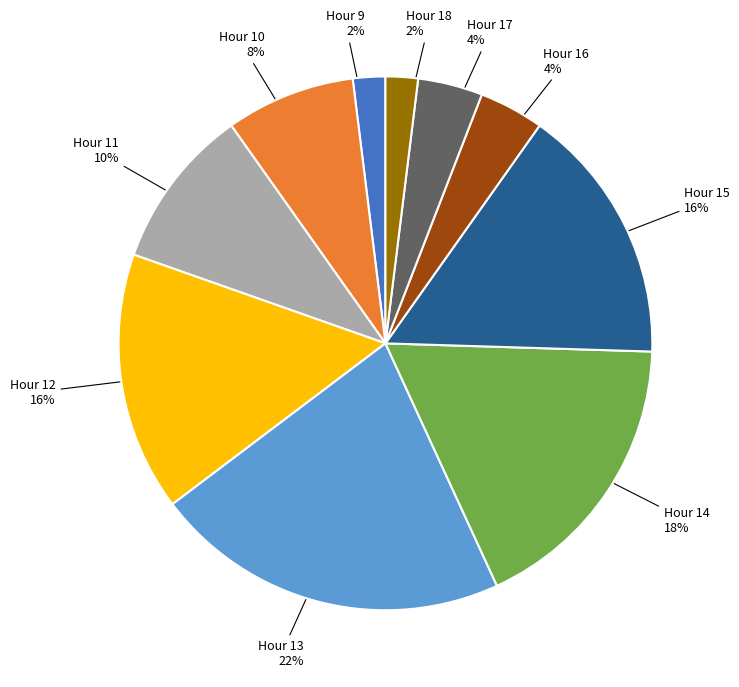

To the nearest percent, what is the difference between the largest and smallest slice percentages?

20%